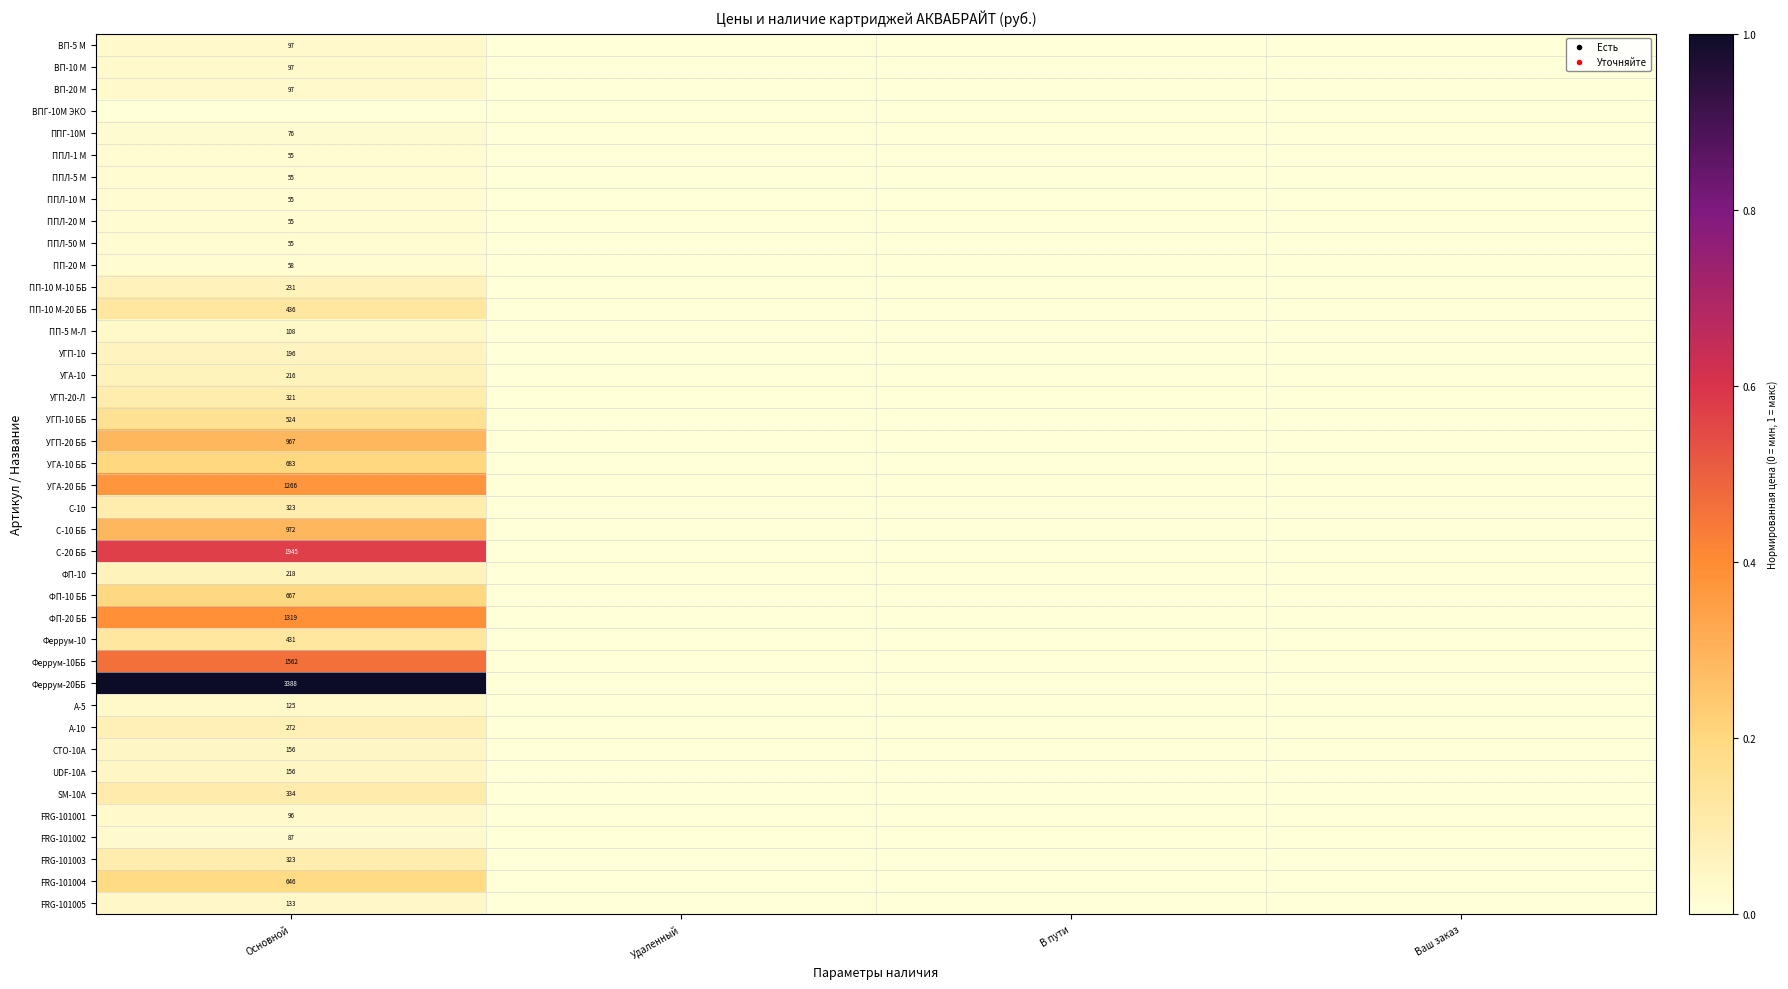

Is the value of ВП-10 М at Ваш заказ greater than the value of FRG-101003 at Удаленный?

No